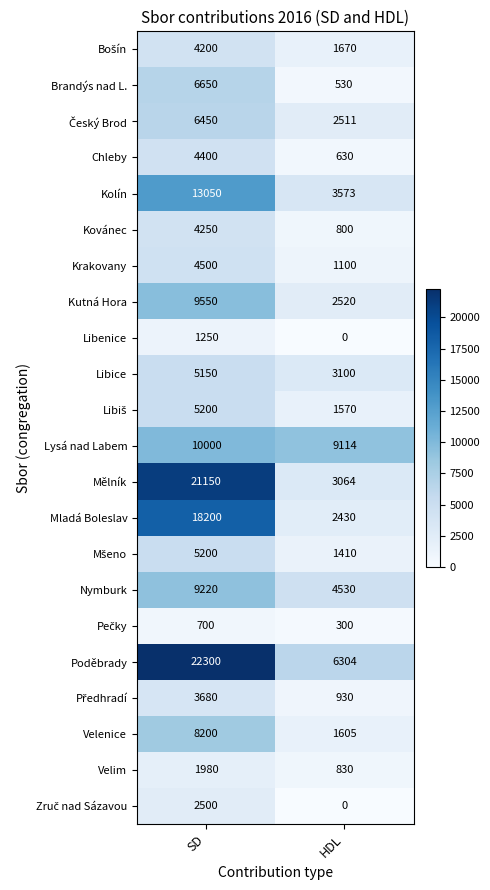

Which series has the largest total across all categories?

Poděbrady